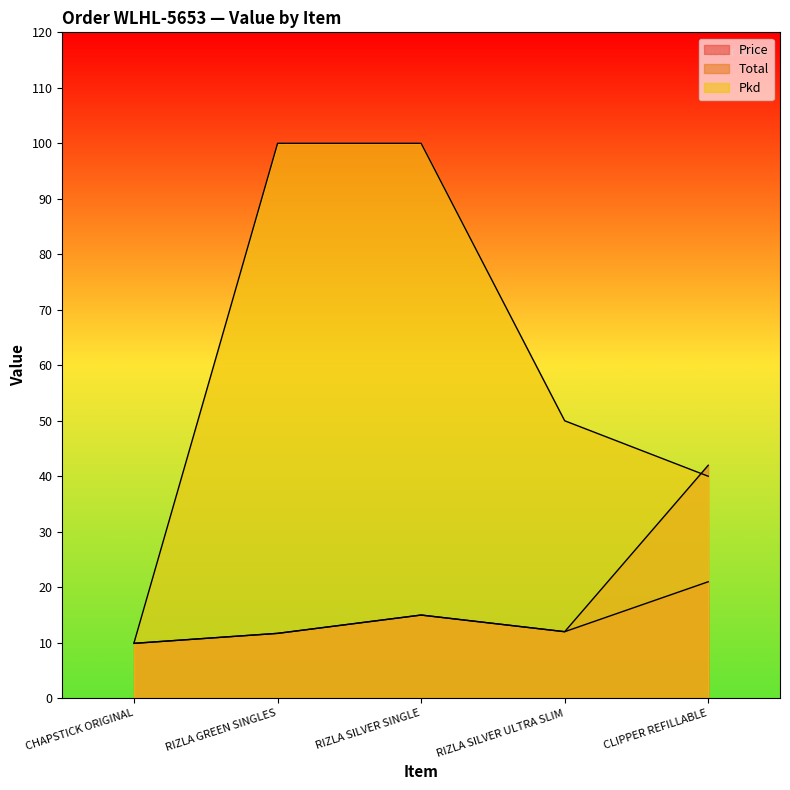

What is the average value of the Price series?

13.9